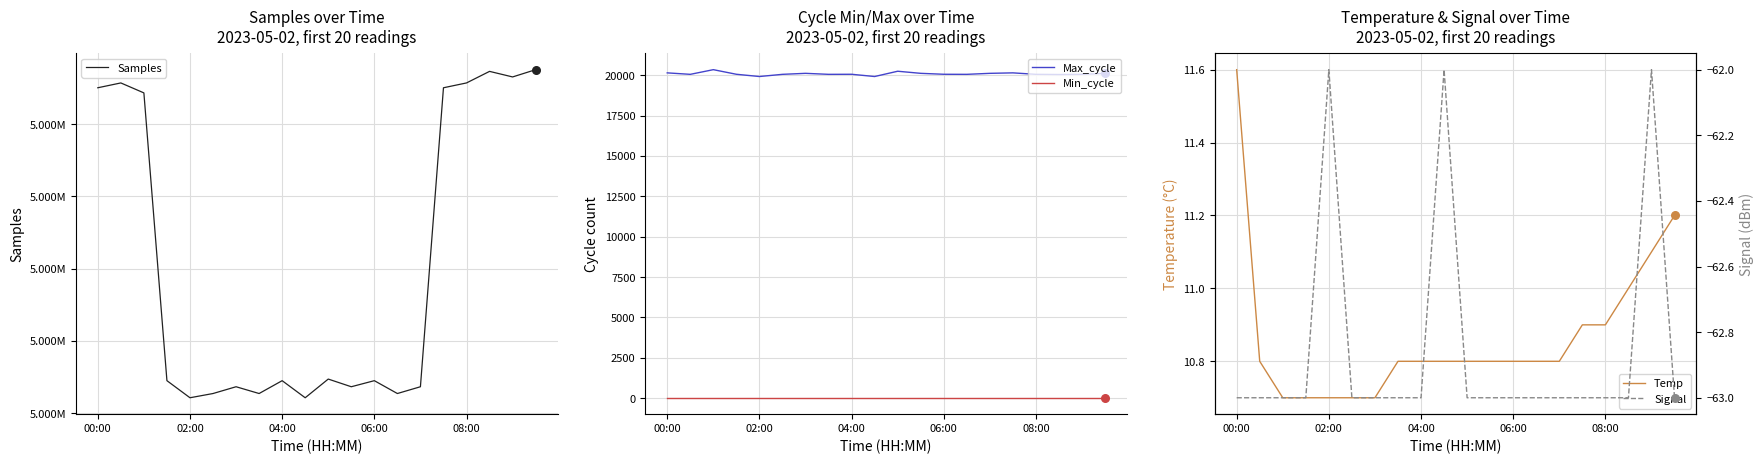

Which series has the largest Y range (max minus min)?

Samples